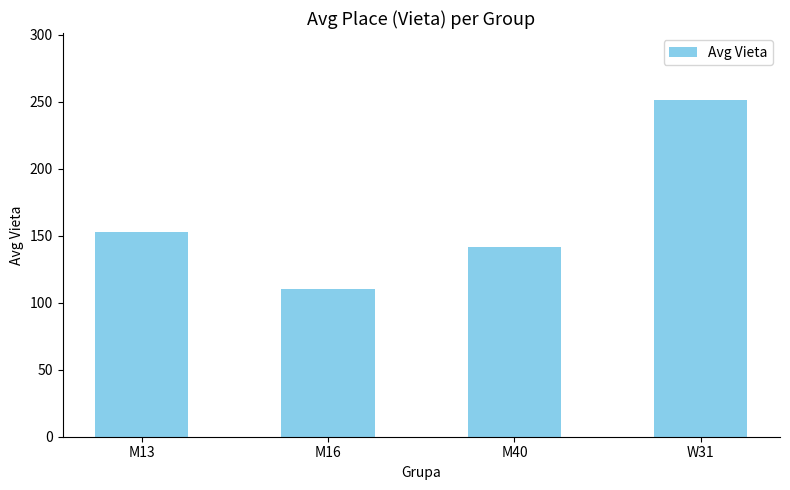

How many categories are shown in the chart?

4